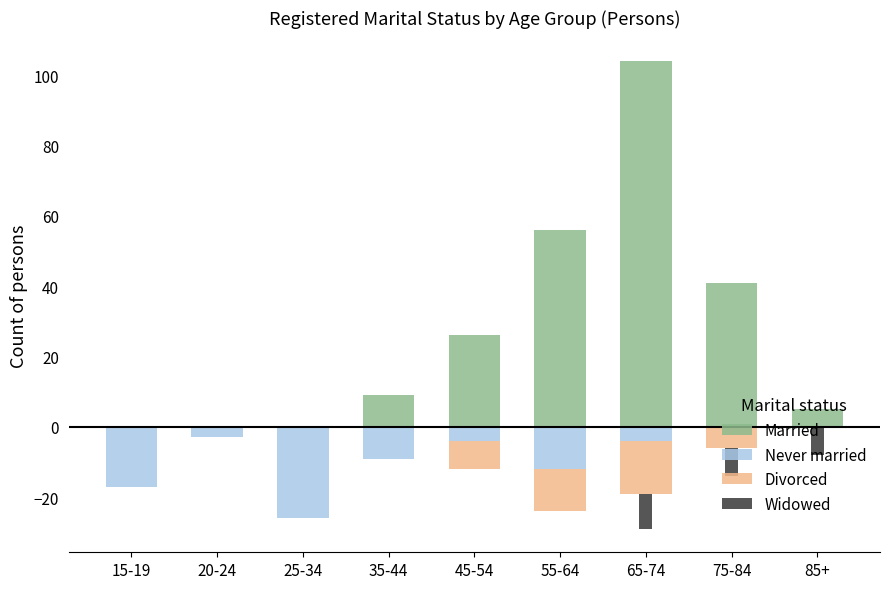

What is the difference between the maximum and minimum values in the Divorced series?

15